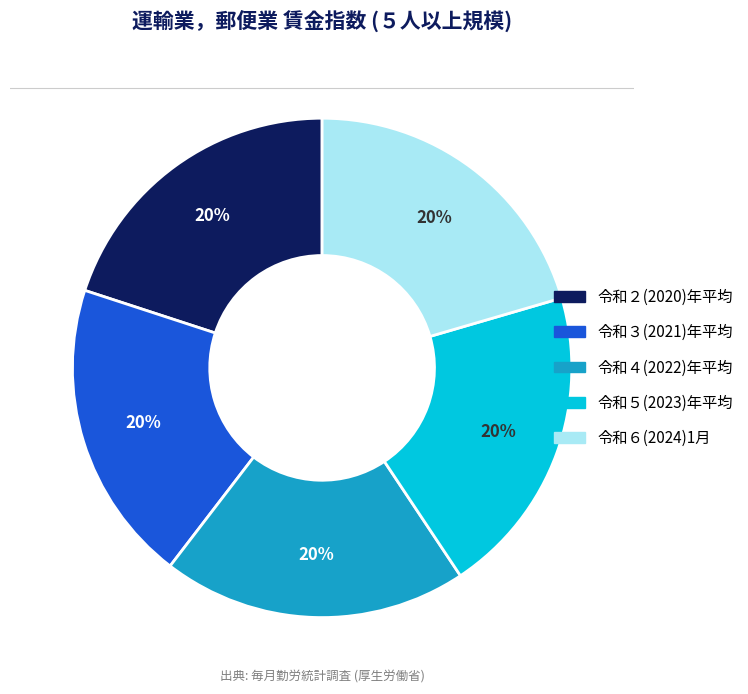

Is the sum of 令和２(2020)年平均 and 令和３(2021)年平均 greater than half?

No